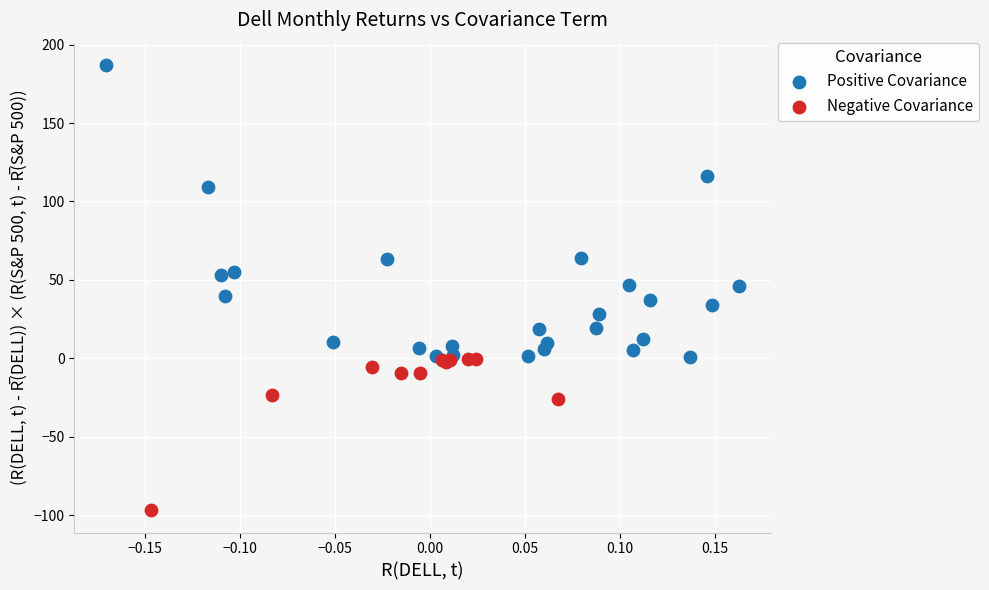

Which series has the widest spread of Y values?

Positive Covariance